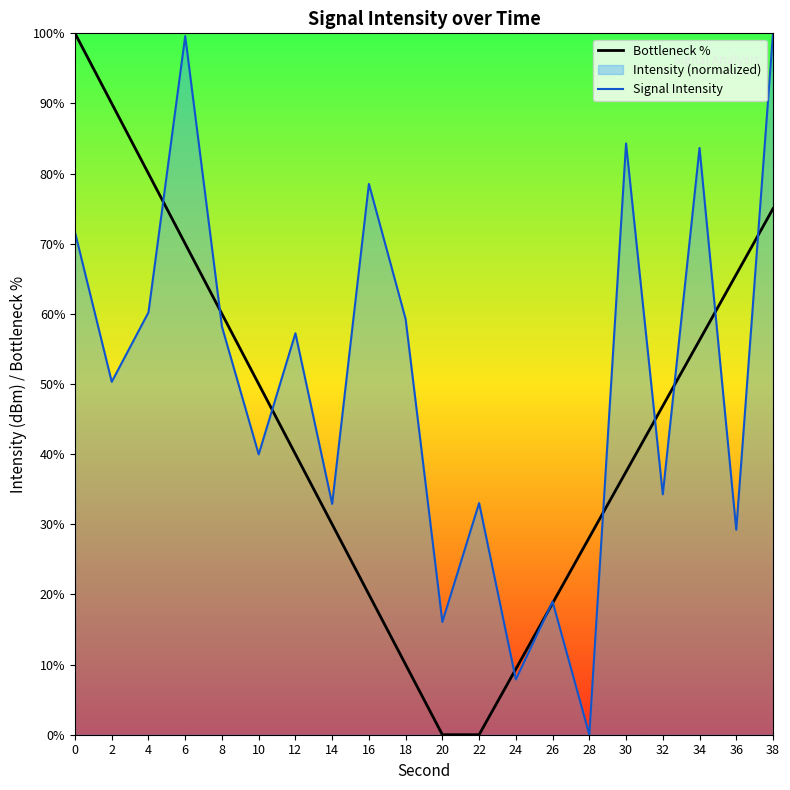

What is the spread (max minus min) of values at 10?

10.0